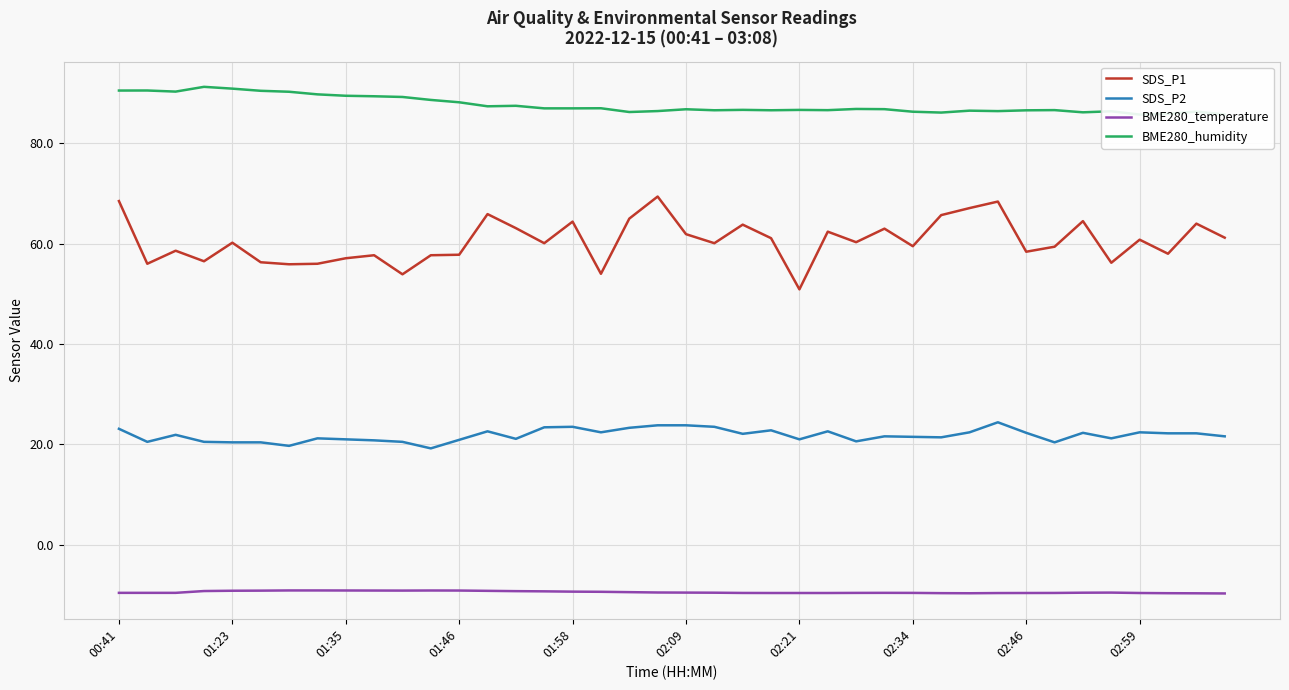

What are all the series names shown in the legend?

SDS_P1, SDS_P2, BME280_temperature, BME280_humidity